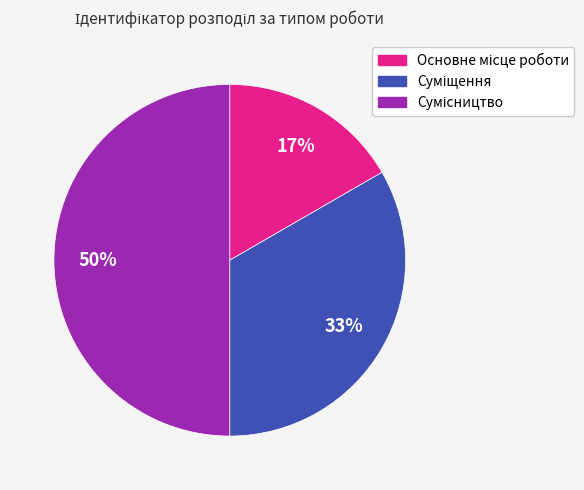

To the nearest percent, what is the difference between the largest and smallest slice percentages?

33%